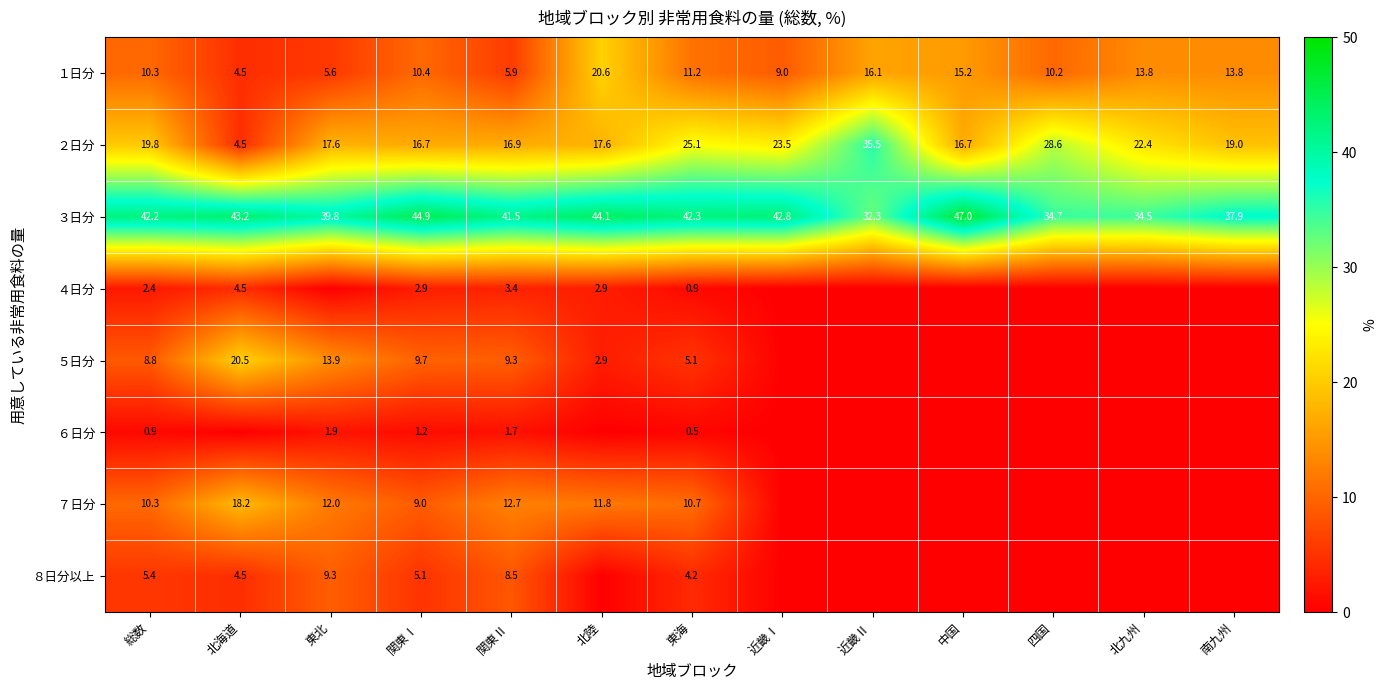

What is the sum of all １日分 values?

146.6